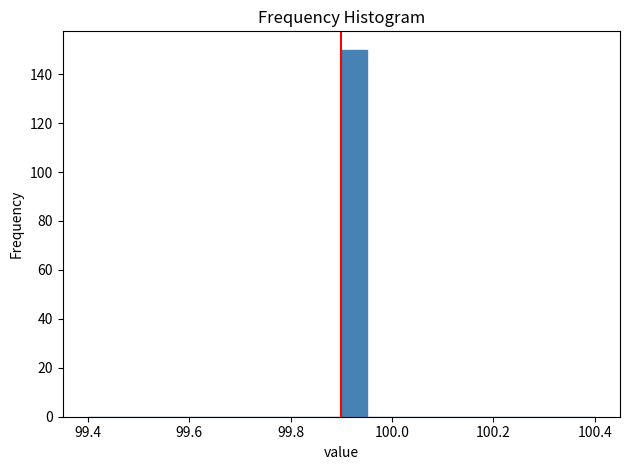

Around what value on the x-axis is the tallest bar? Give the approximate position of its centre, as read against the axis.

99.92